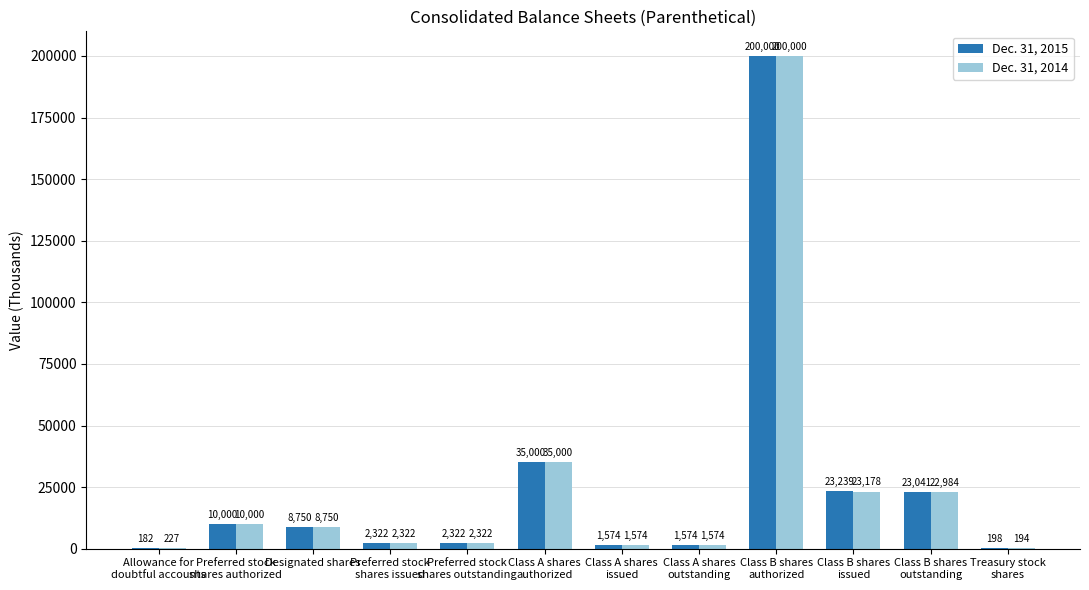

What is the sum of all Dec. 31, 2014 values?

308125